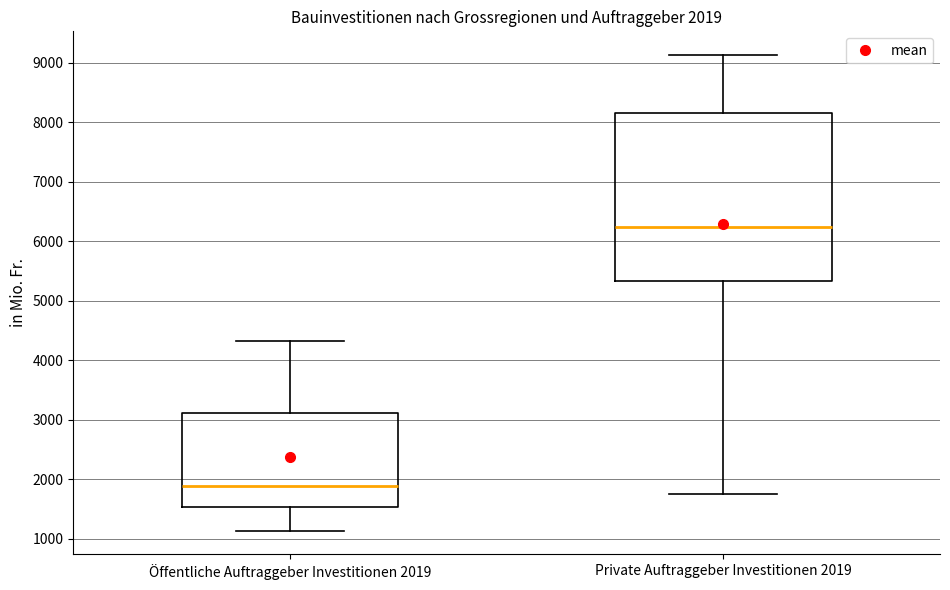

Which box is the tallest, from its lower edge to its upper edge?

Private Auftraggeber Investitionen 2019